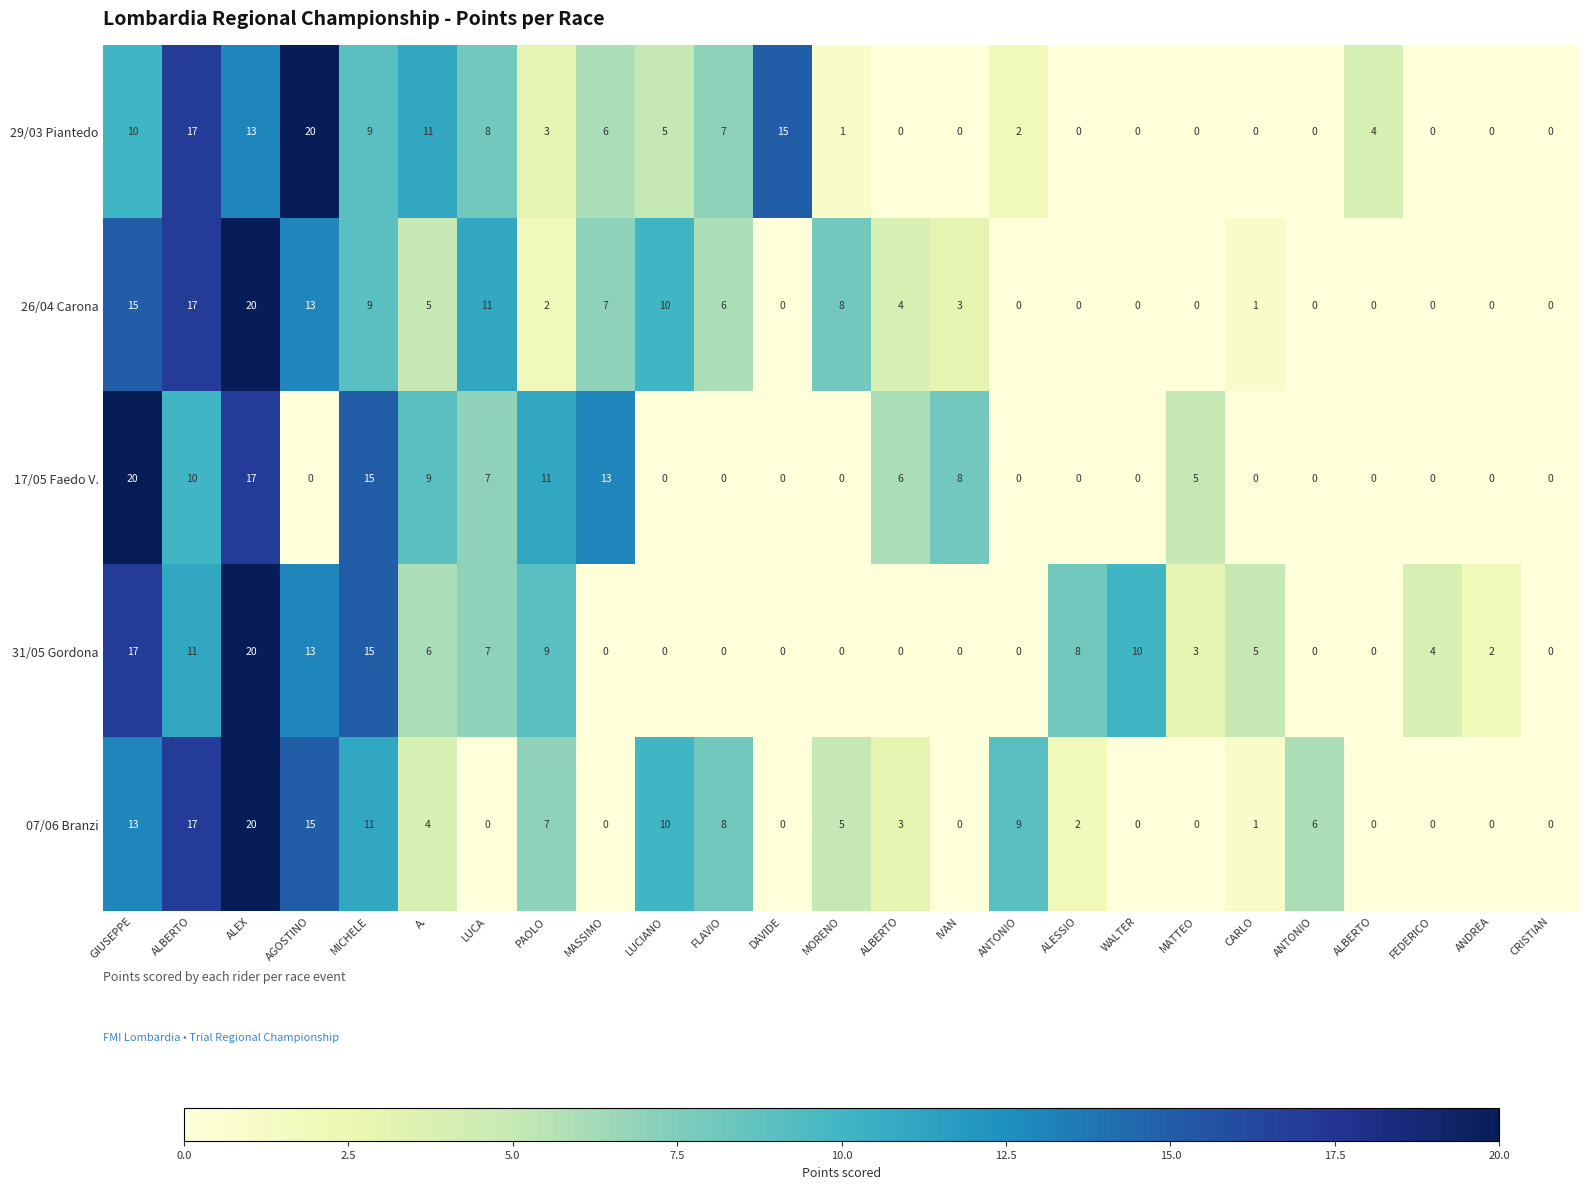

Count the number of categories in the chart.

25